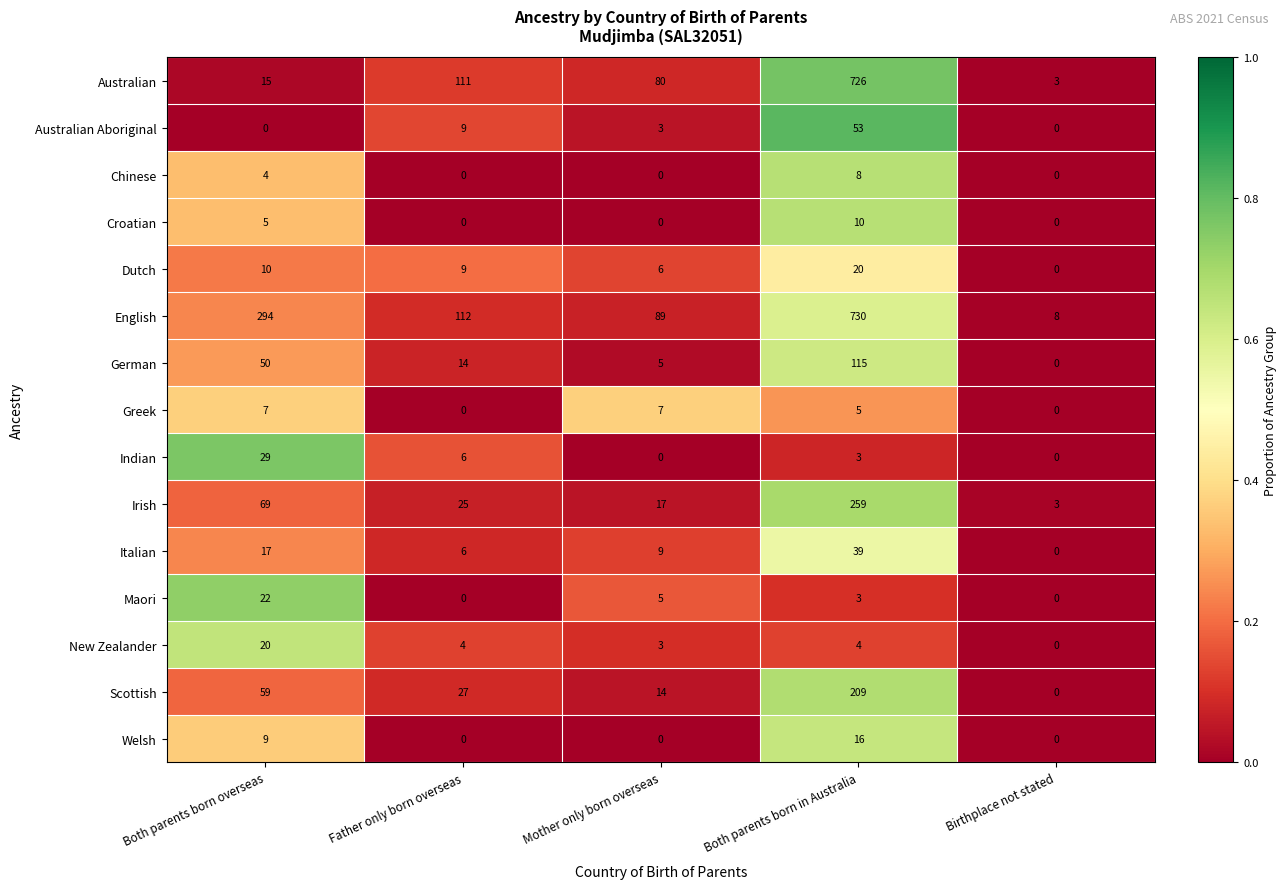

True or false: Dutch has a value of 4 at Mother only born overseas.

False